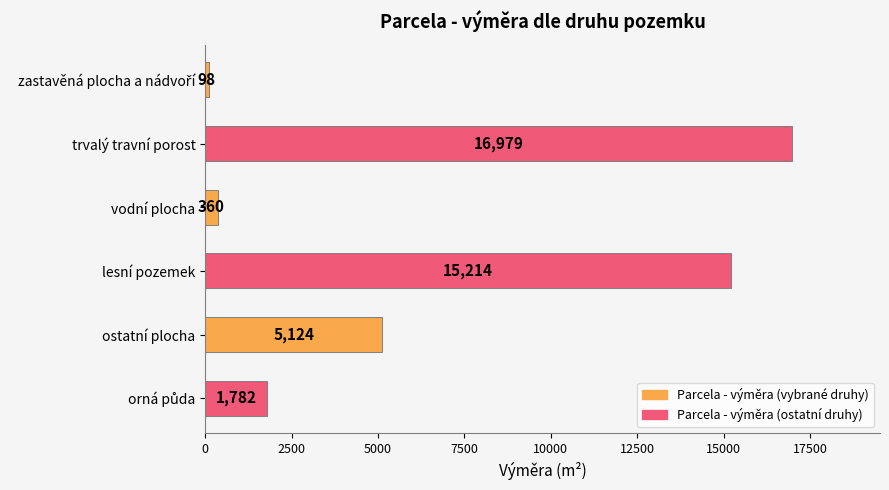

Which label corresponds to the largest value in the chart?

trvalý travní porost